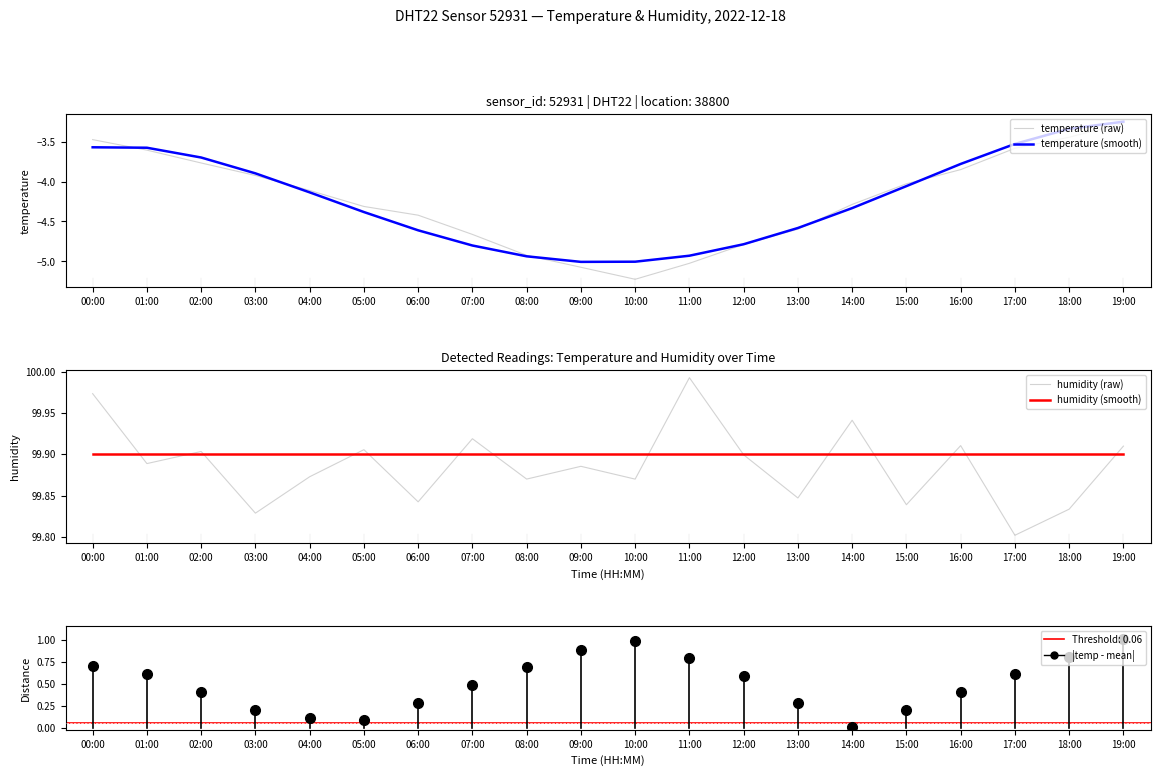

Is this an area chart (filled region under the line)?

No